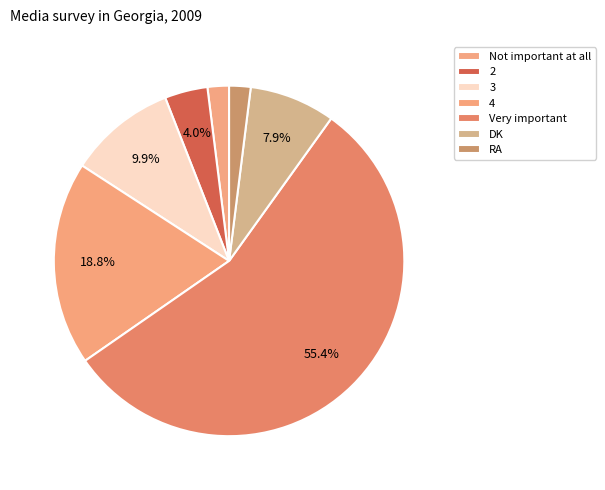

Which category accounts for the majority?

Very important